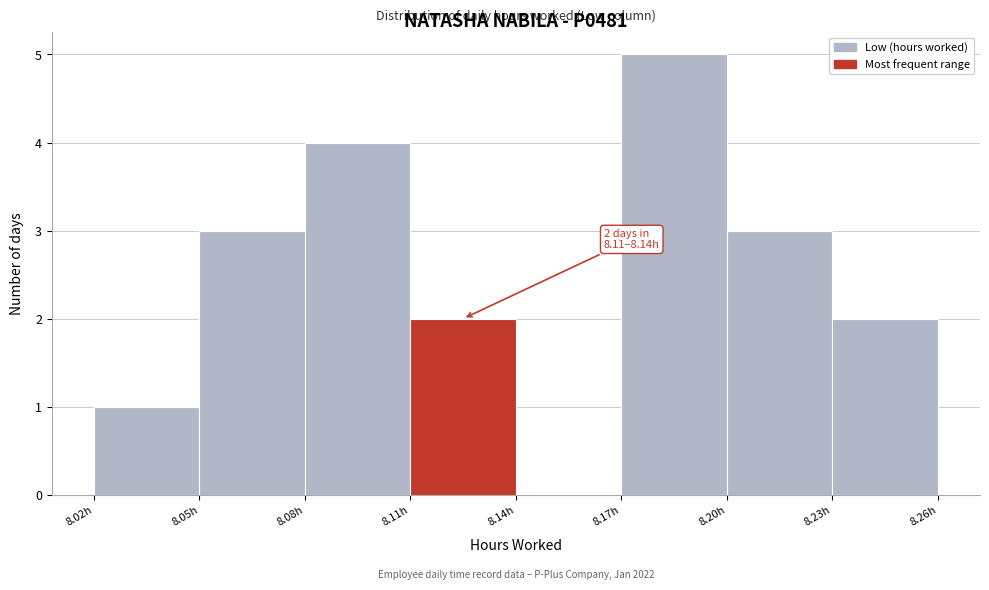

Over which range of the x-axis is the bar tallest?

8.17 to 8.20